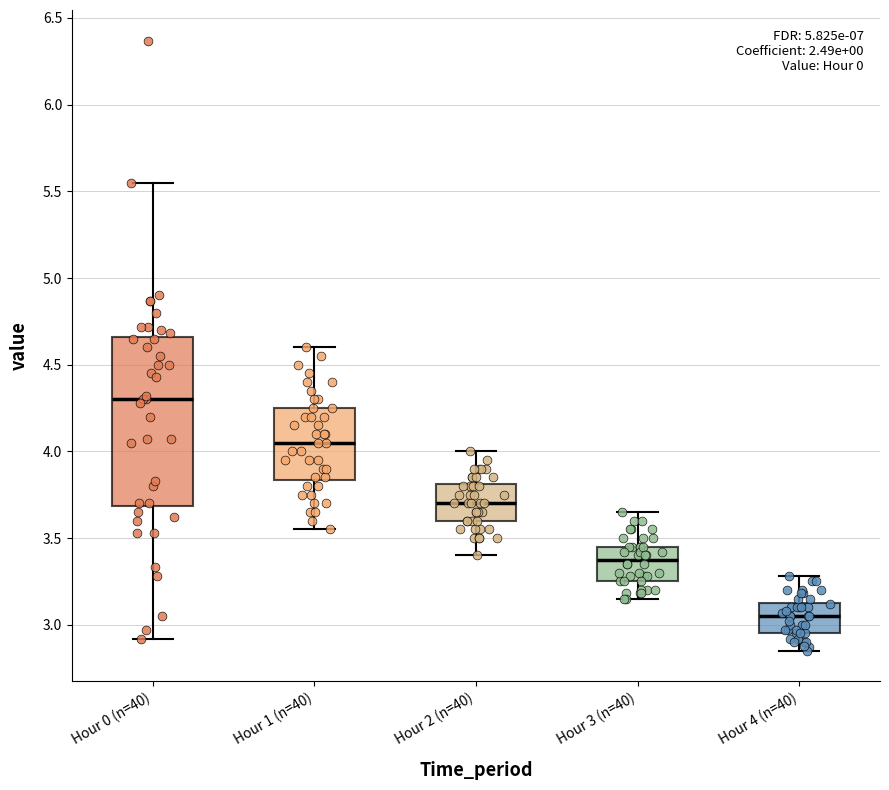

Reading left to right, read every box against the y-axis: the position of its median line, the range the box covers, and the ends of its whiskers. The values are not printed on the chart, so give them approximately, as read against the axis.

Hour 0 (n=40): median 4.30, box 3.70 to 4.65, whiskers 2.90 to 5.55
Hour 1 (n=40): median 4.05, box 3.85 to 4.25, whiskers 3.55 to 4.60
Hour 2 (n=40): median 3.70, box 3.60 to 3.80, whiskers 3.40 to 4.00
Hour 3 (n=40): median 3.40, box 3.25 to 3.45, whiskers 3.15 to 3.65
Hour 4 (n=40): median 3.05, box 2.95 to 3.15, whiskers 2.85 to 3.30